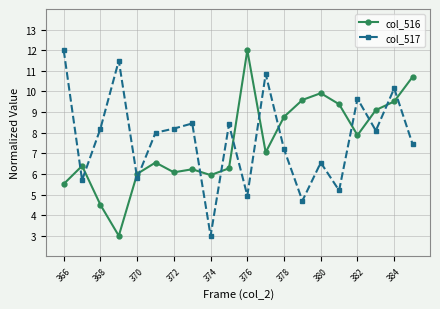

How many lines are shown in the chart?

2